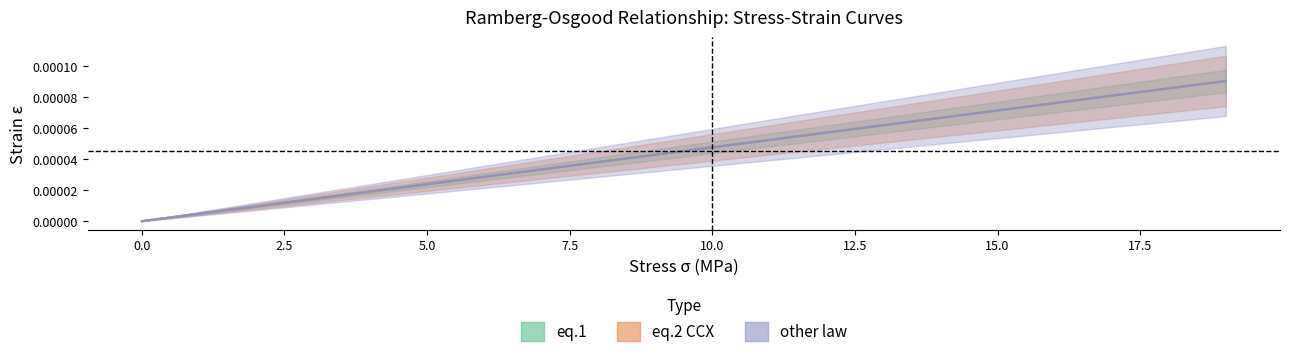

True or false: other_law has more than 0 points higher than both neighbors.

False